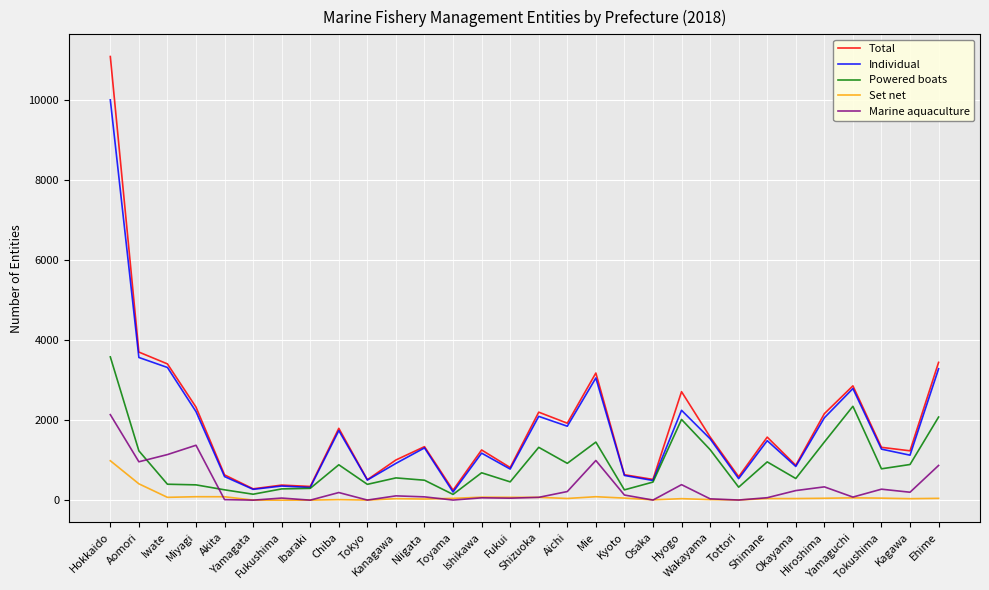

Rank the series by their maximum value, from lowest to highest.

Set net, Marine aquaculture, Powered boats, Individual, Total